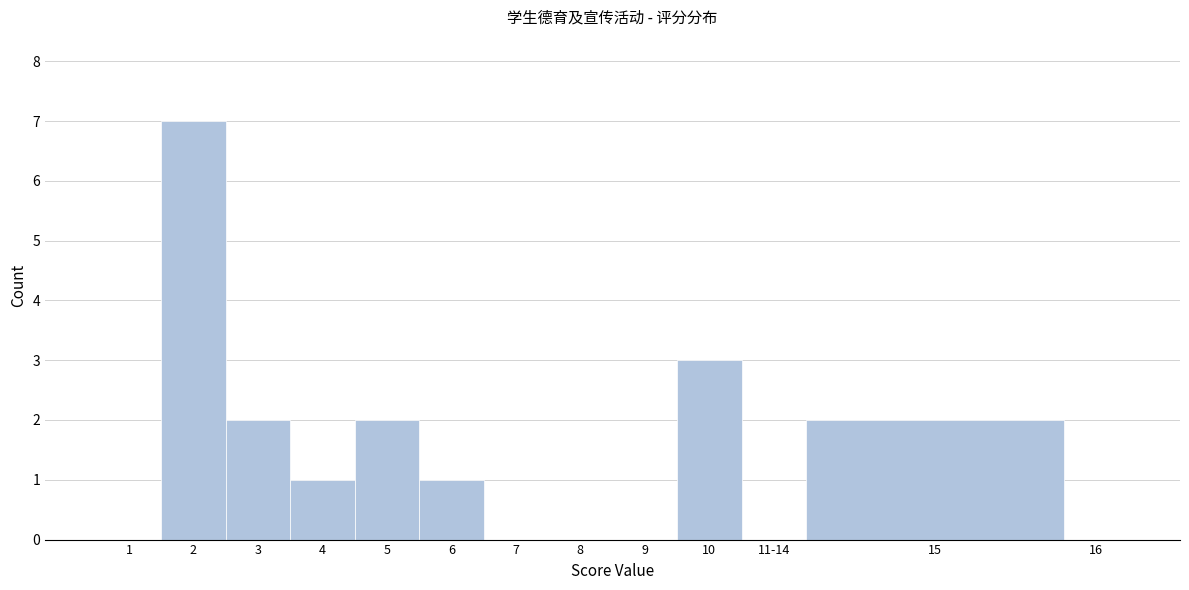

Reading right to left, list all the values displayed in this chart.

16=0	15=2	11-14=0	10=3	9=0	8=0	7=0	6=1	5=2	4=1	3=2	2=7	1=0